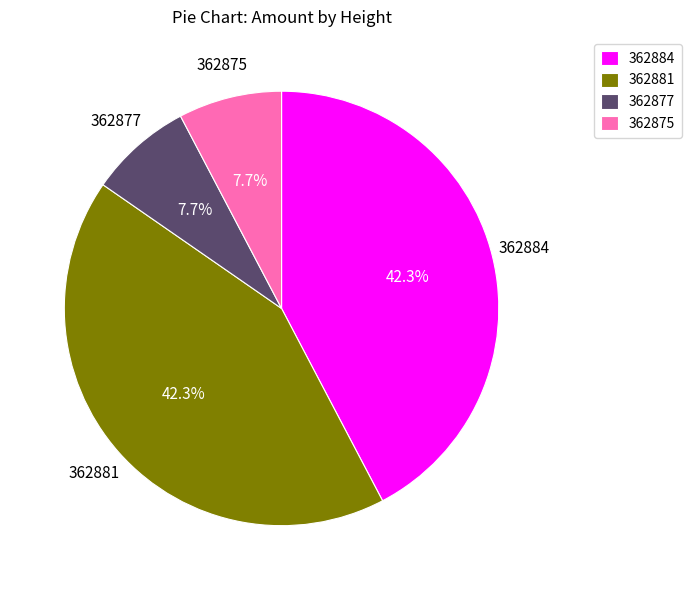

The 362877 slice represents 19% of the pie. True or false?

False